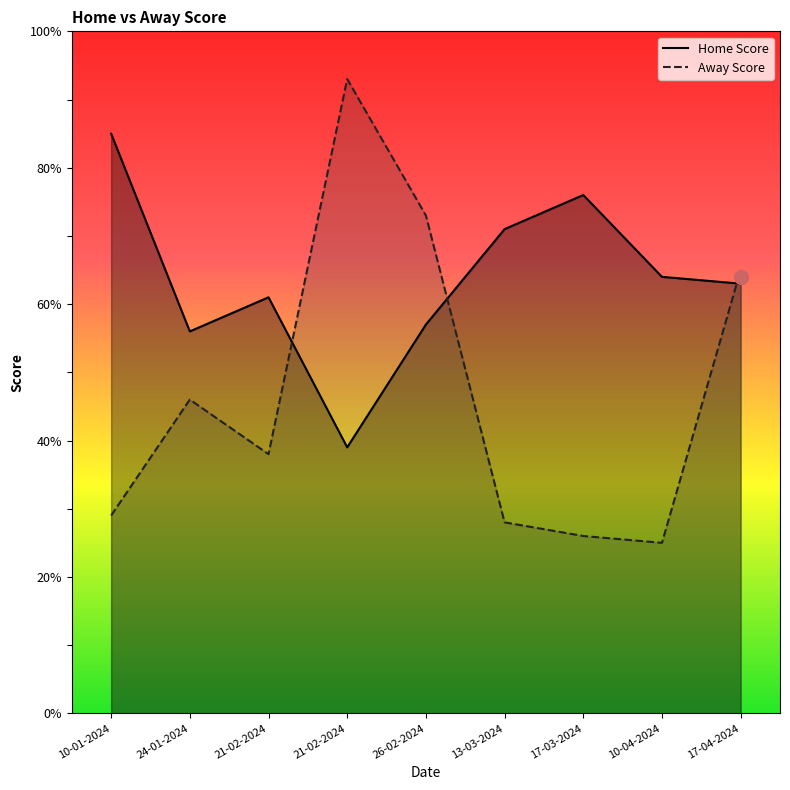

The value of Away Score at 10-04-2024 is 25. True or false?

True